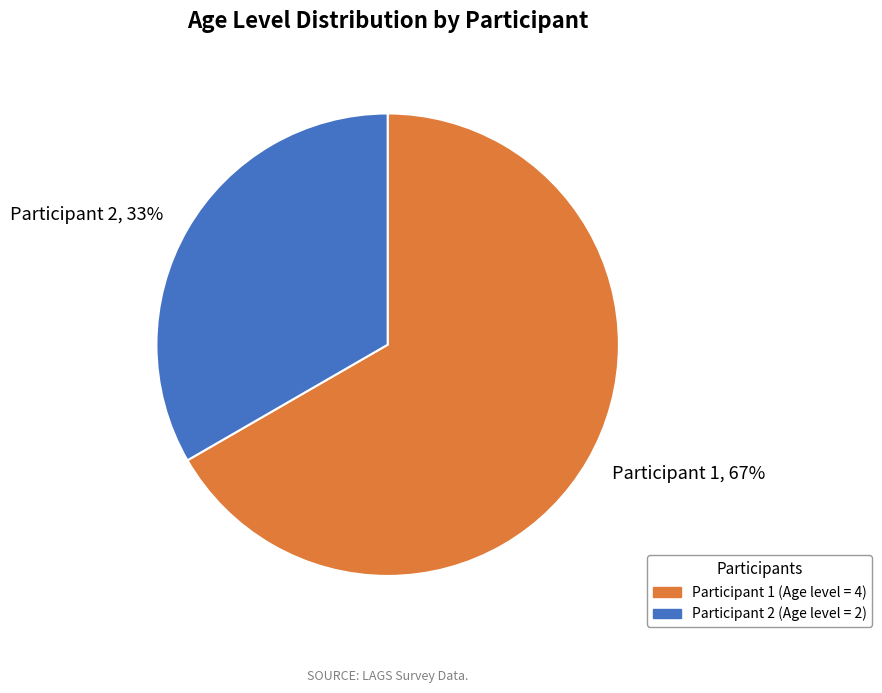

Combined, do Participant 2, 33% and Participant 1, 67% account for over 50%?

Yes